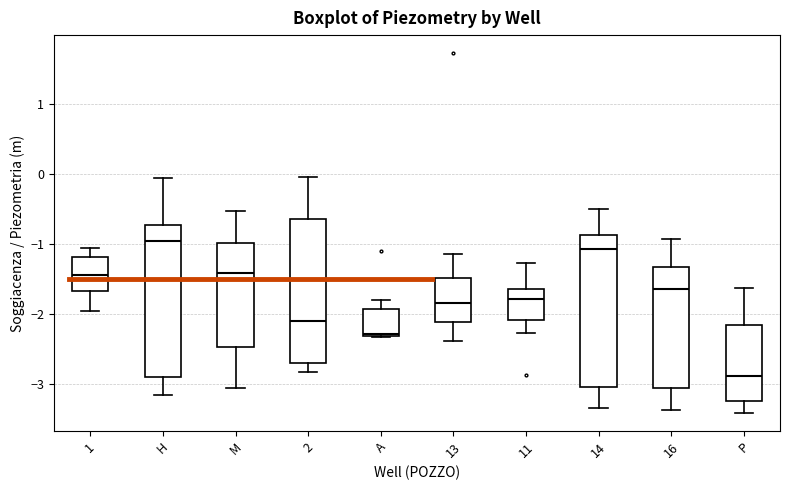

Reading left to right, transcribe this box plot: for each box, give where its median line is, the range the box spans, and where its two whiskers end, as read against the y-axis. The values are not printed on the chart, so give them approximately, as read against the axis.

1: median -1.4, box -1.7 to -1.2, whiskers -1.9 to -1.0
H: median -0.9, box -2.9 to -0.7, whiskers -3.1 to -0.1
M: median -1.4, box -2.5 to -1.0, whiskers -3.0 to -0.5
2: median -2.1, box -2.7 to -0.6, whiskers -2.8 to 0.0
A: median -2.3, box -2.3 to -1.9, whiskers -2.3 to -1.8
13: median -1.8, box -2.1 to -1.5, whiskers -2.4 to -1.1
11: median -1.8, box -2.1 to -1.6, whiskers -2.3 to -1.3
14: median -1.1, box -3.0 to -0.9, whiskers -3.3 to -0.5
16: median -1.6, box -3.0 to -1.3, whiskers -3.4 to -0.9
P: median -2.9, box -3.2 to -2.2, whiskers -3.4 to -1.6